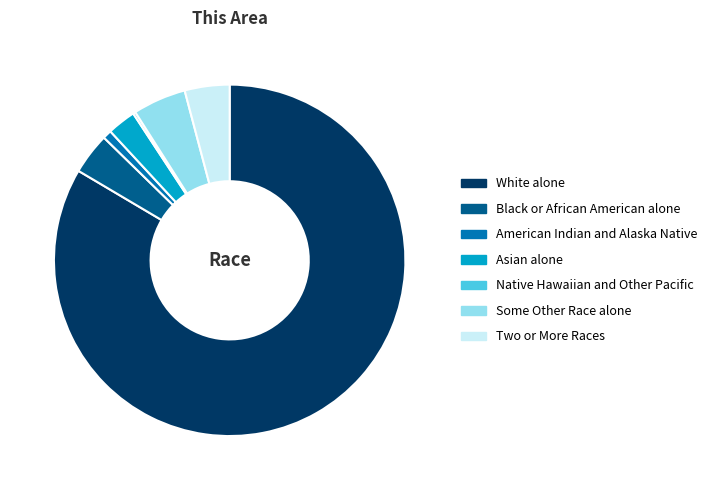

True or false: Black or African American alone accounts for 4% of the total.

True